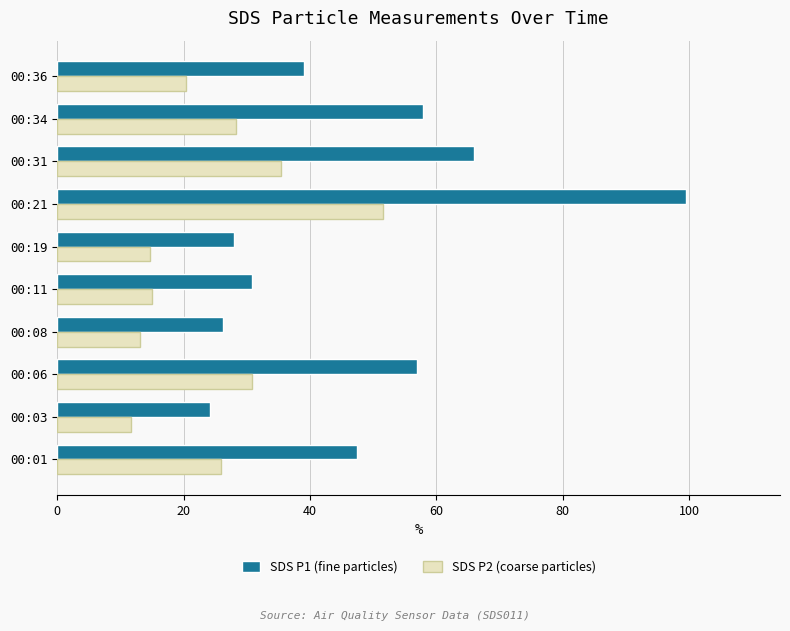

What is the difference between the maximum and minimum values in the SDS P1 (fine particles) series?

75.3